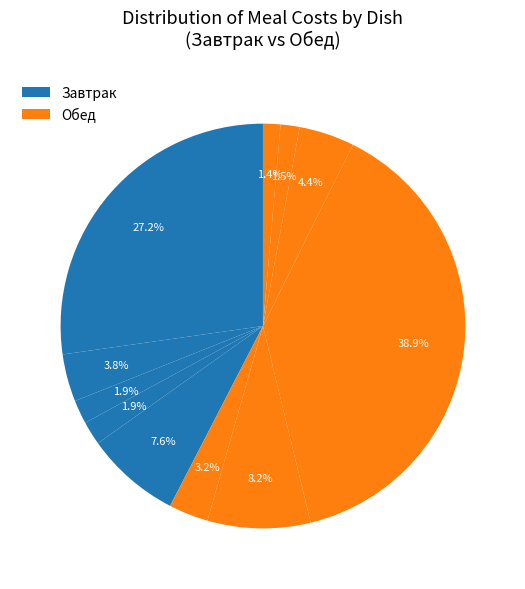

How many slices are in this pie chart?

11